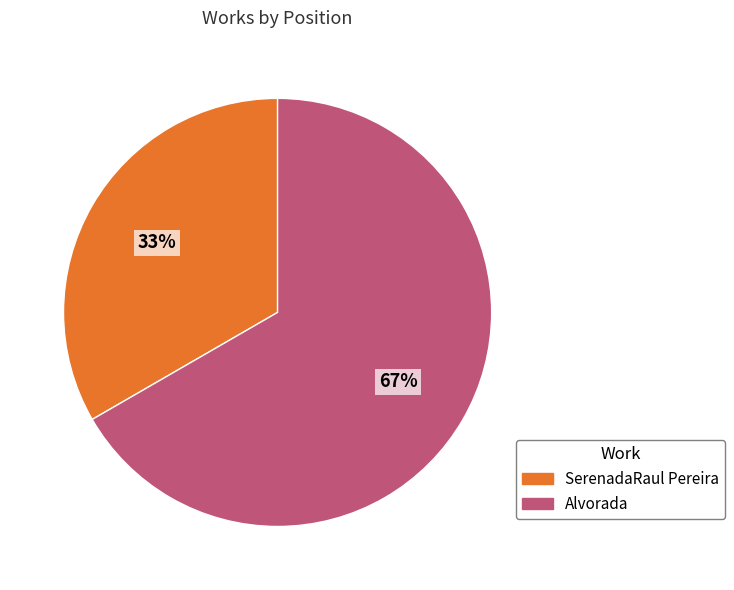

Combined, do SerenadaRaul Pereira and Alvorada account for over 50%?

Yes